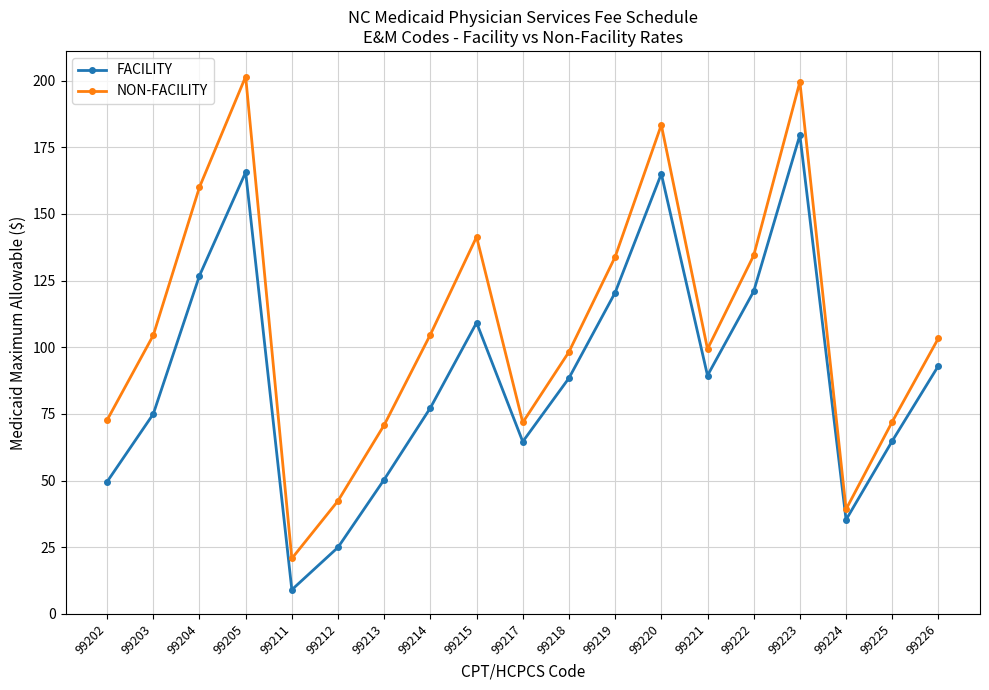

How many lines are shown in the chart?

2